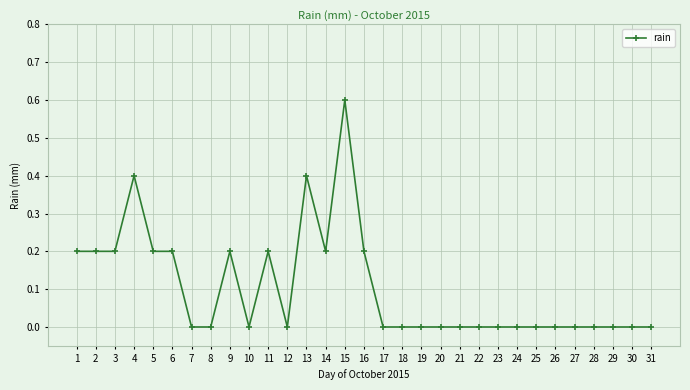

Between 9 and 15, which is larger?

15